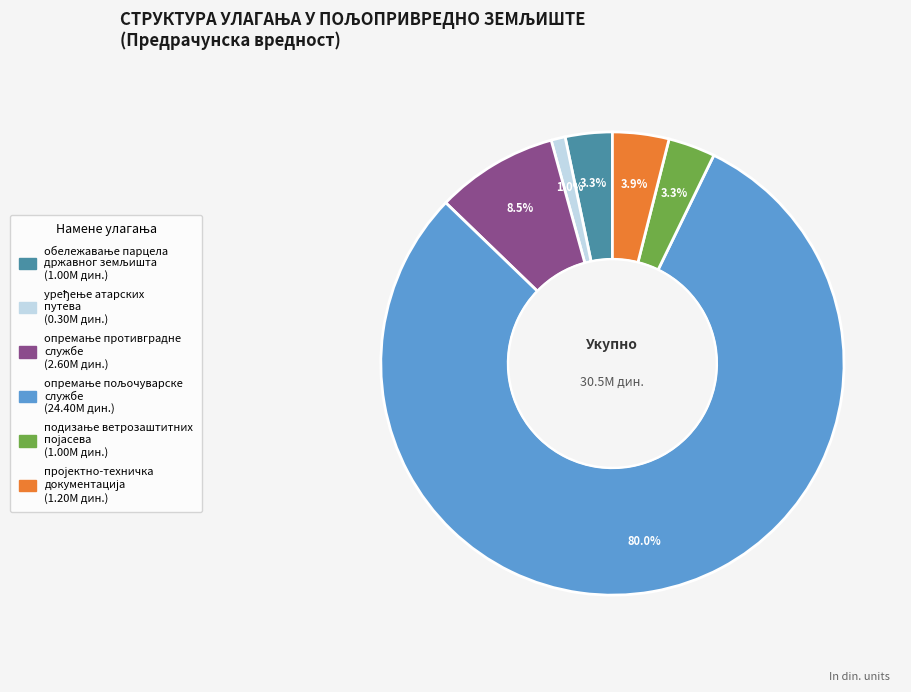

Is there any slice that represents more than half of the pie?

Yes